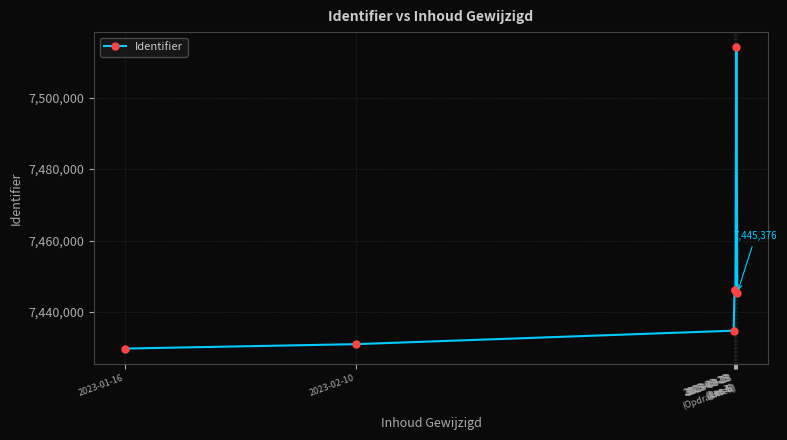

True or false: the data shows 10204543 at 2023-03-23
(Les 6).

False